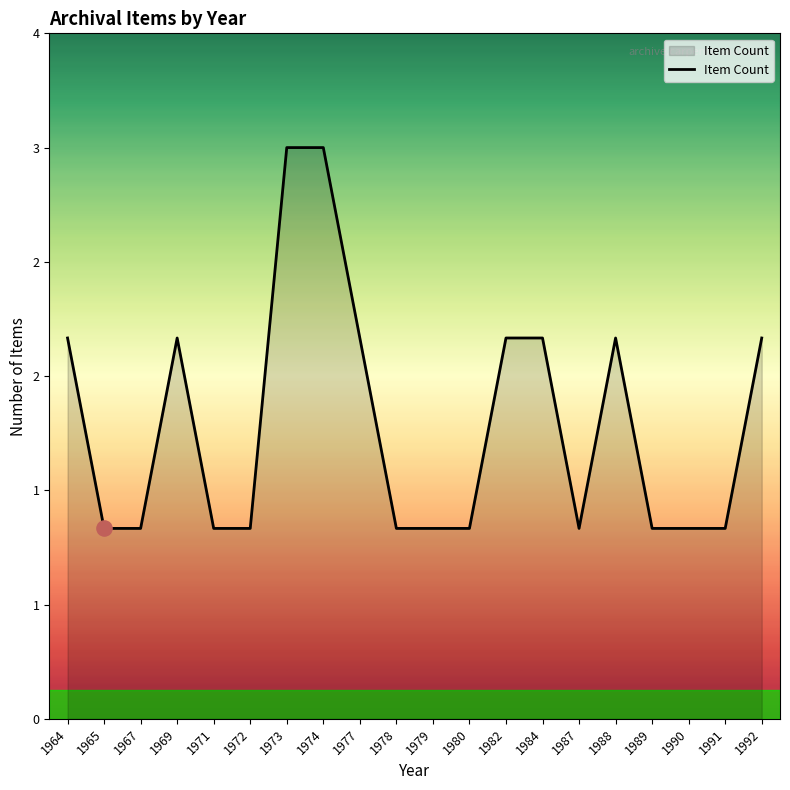

What is the change in value from 1979 to 1984?

+1